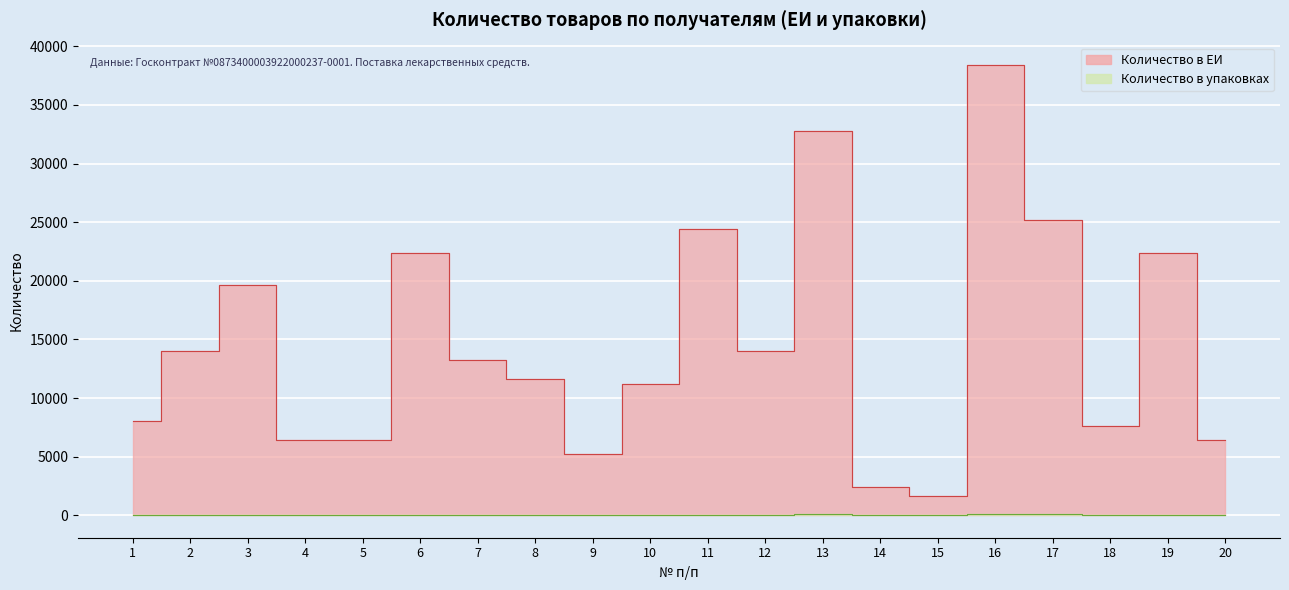

Between 13 and 8, which is larger?

13